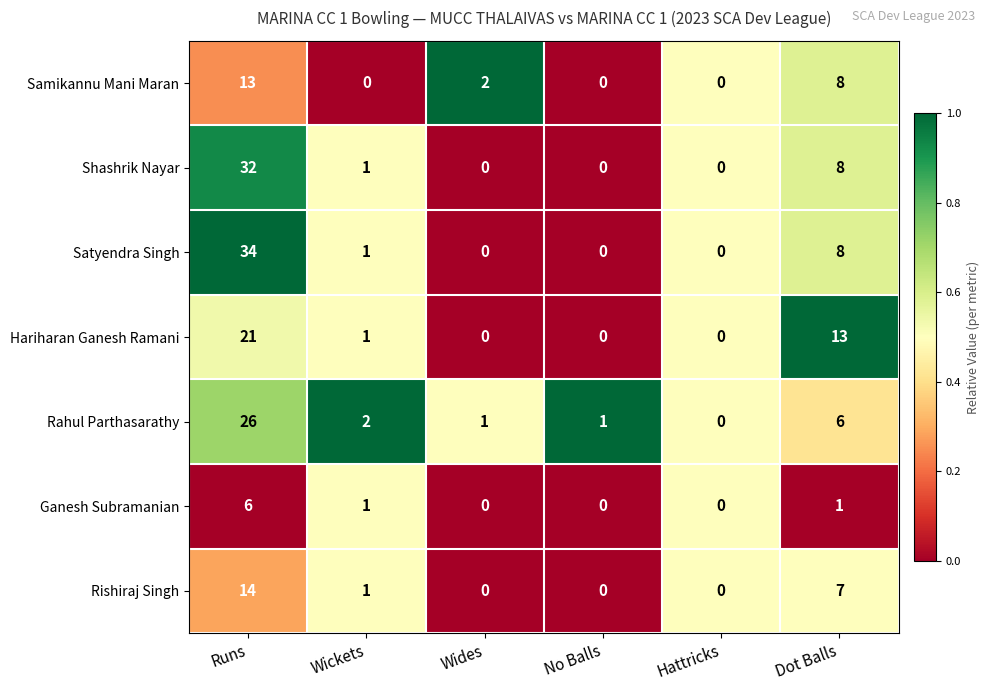

Which series has the widest spread of values?

Satyendra Singh